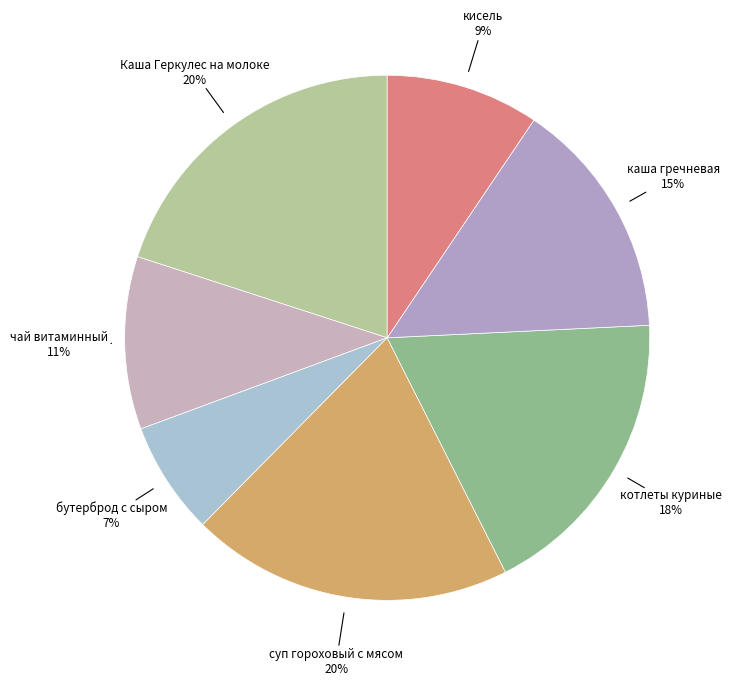

Is there any slice that represents more than half of the pie?

No